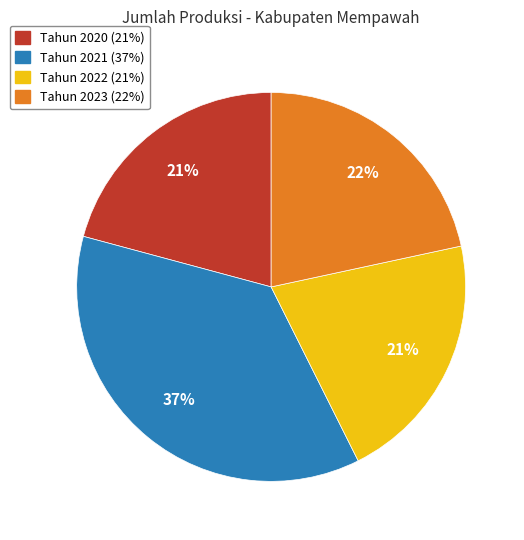

To the nearest percent, what is the difference between the largest and smallest slice percentages?

16%